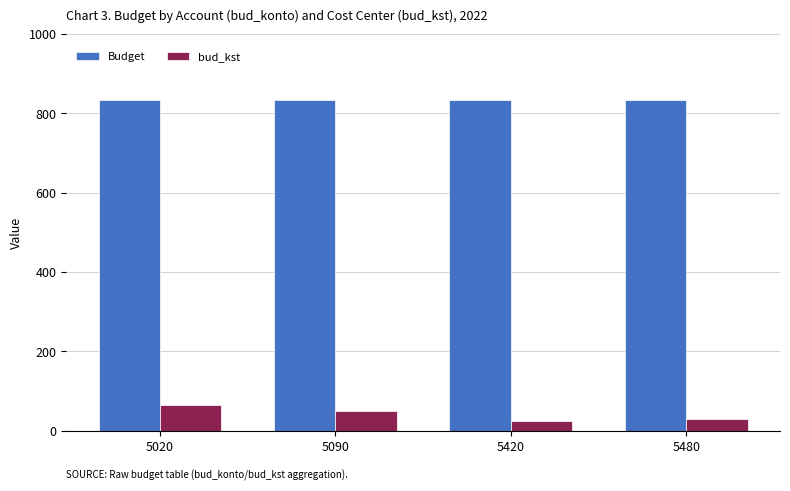

Rank the series by their average value, from lowest to highest.

bud_kst, Budget